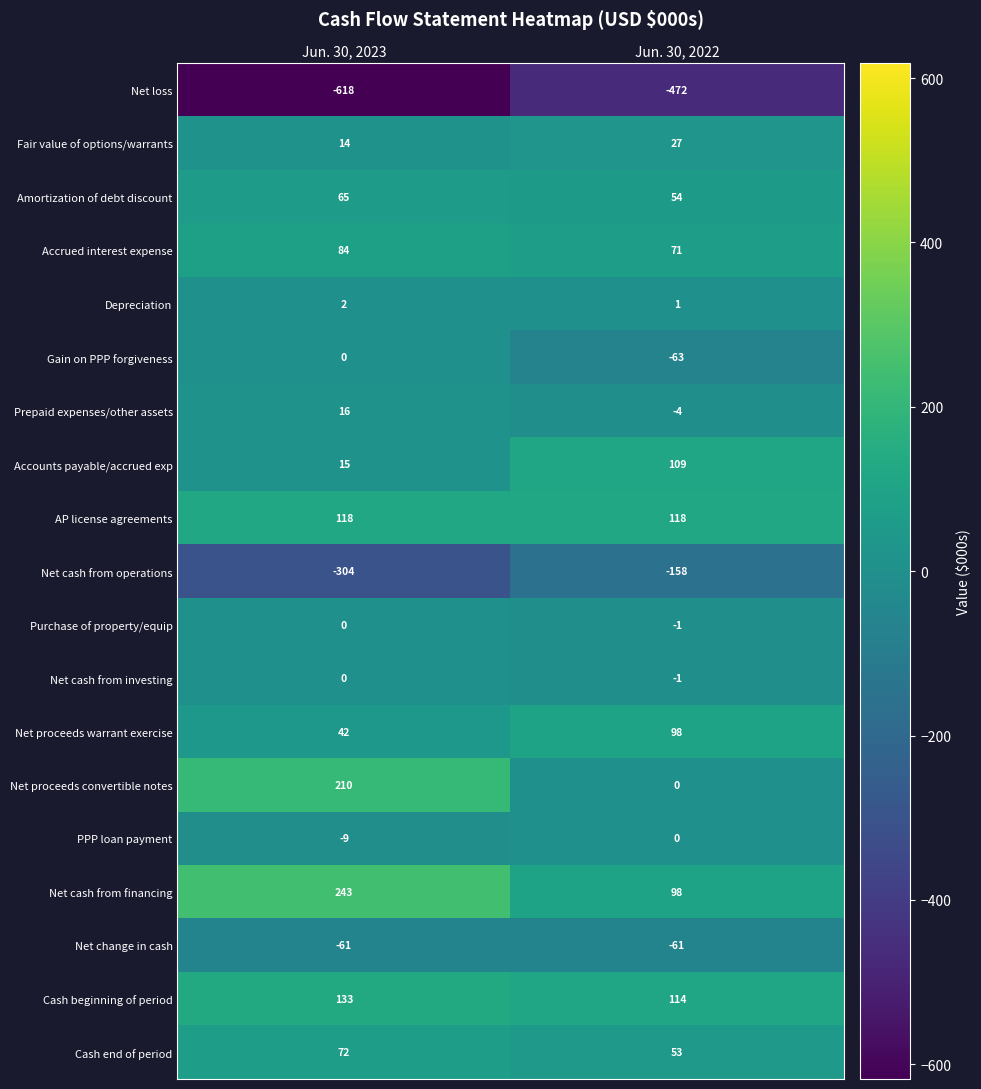

Which series has the largest total across all categories?

Net cash from financing